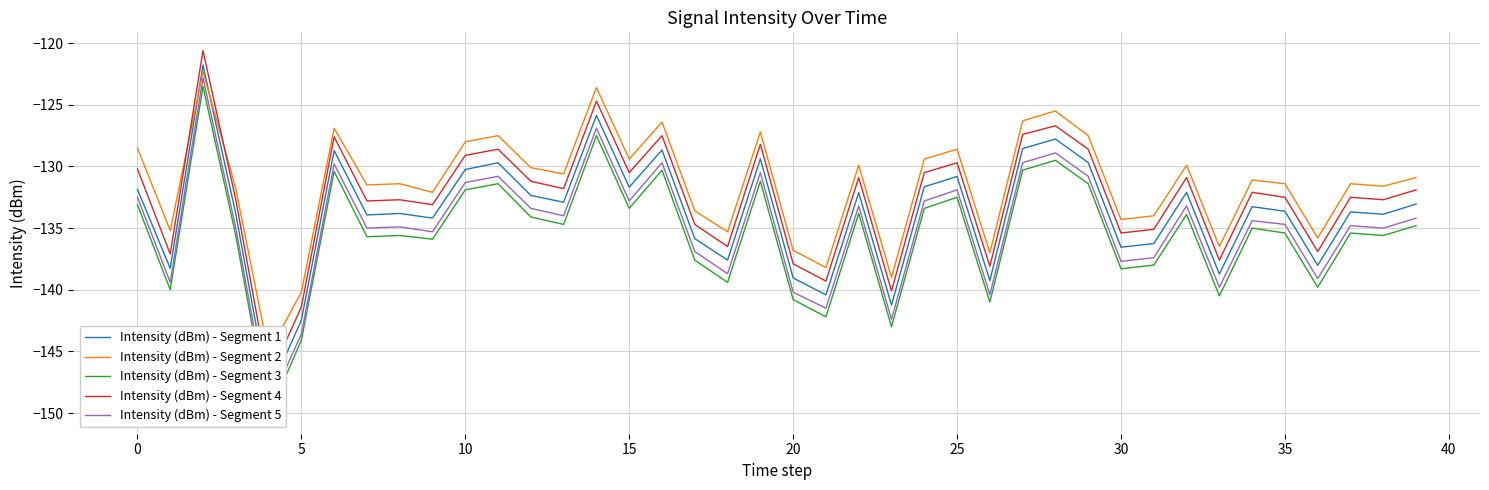

True or false: Intensity (dBm) - Segment 2 has more than 1 points higher than both neighbors.

True